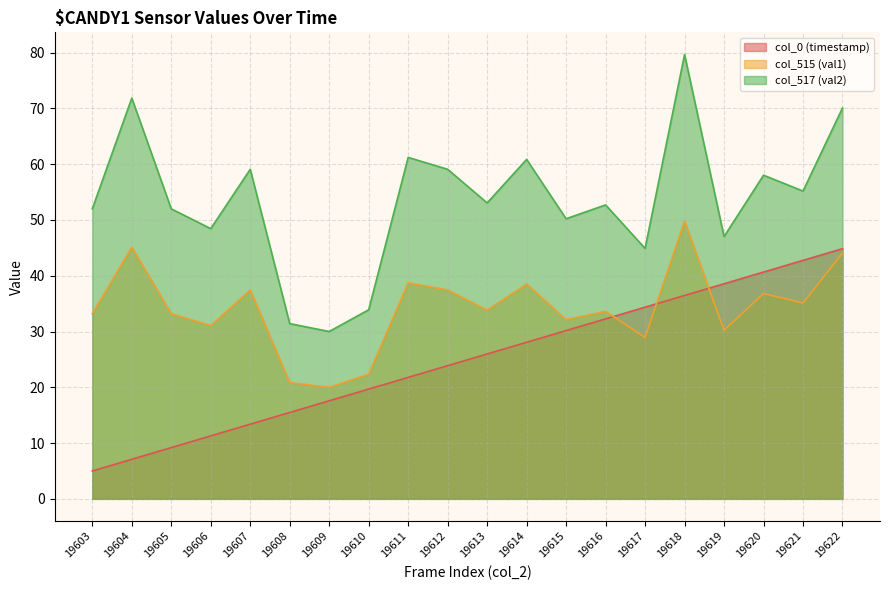

Between 19619 and 19618, which is larger?

19619